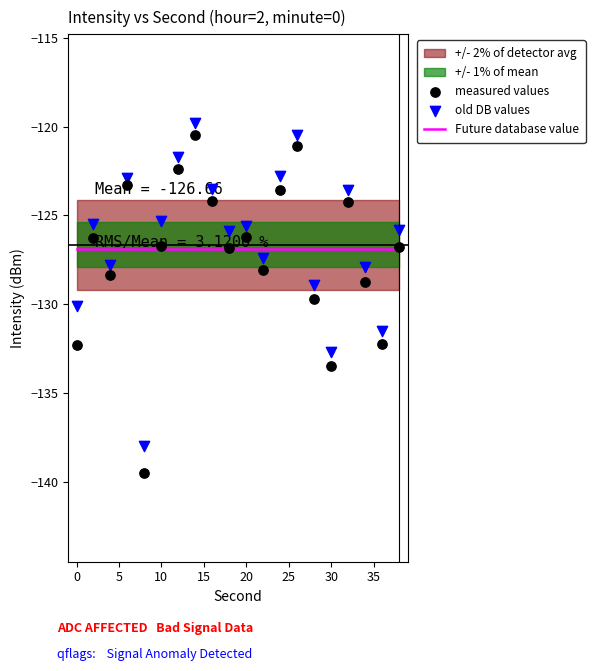

Is the value of old_intensity at 30 greater than the value of intensity(dBm) at 2?

No